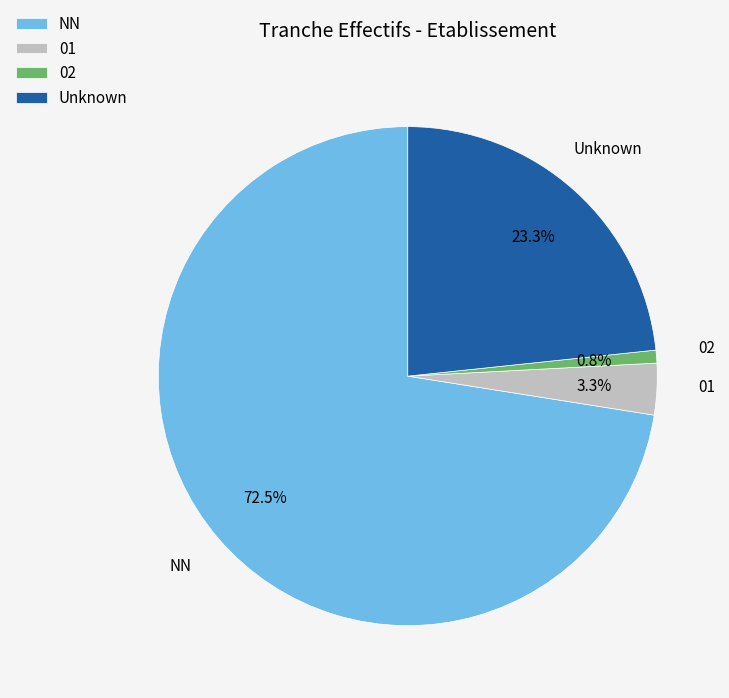

Which category has the biggest portion of the pie?

NN